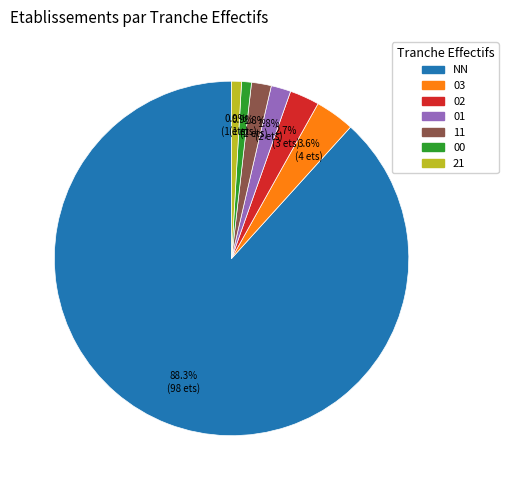

Which slice represents more than half of the pie?

NN